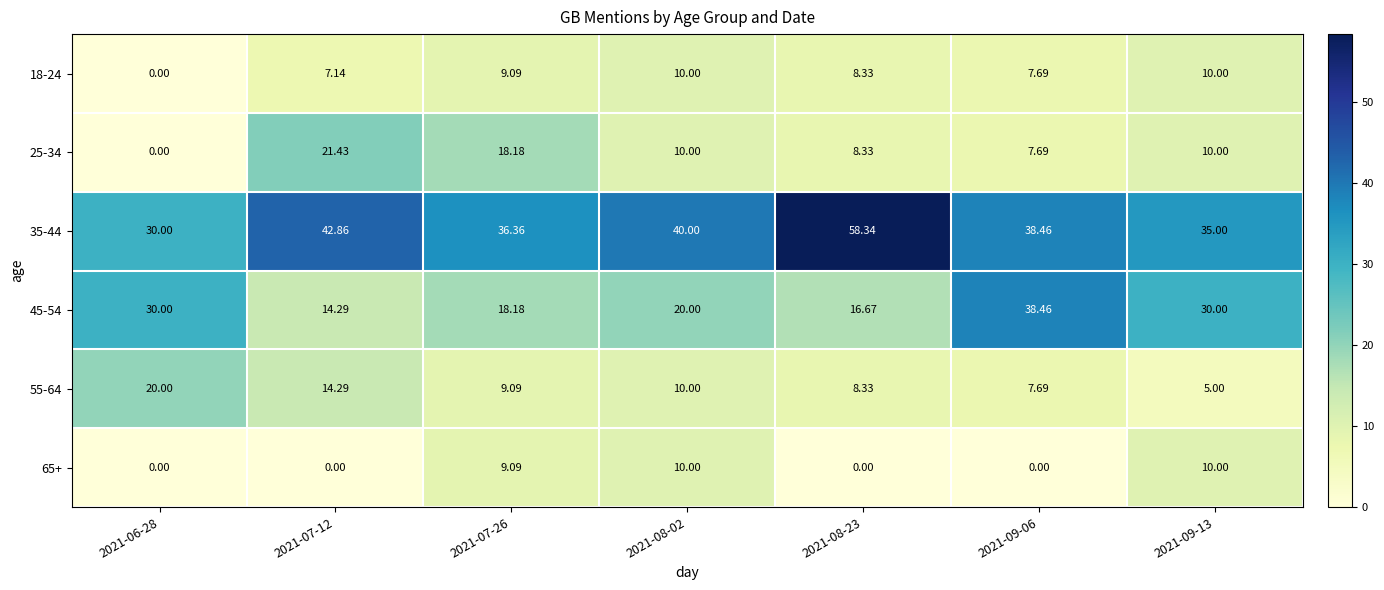

How many distinct data groups are displayed?

6